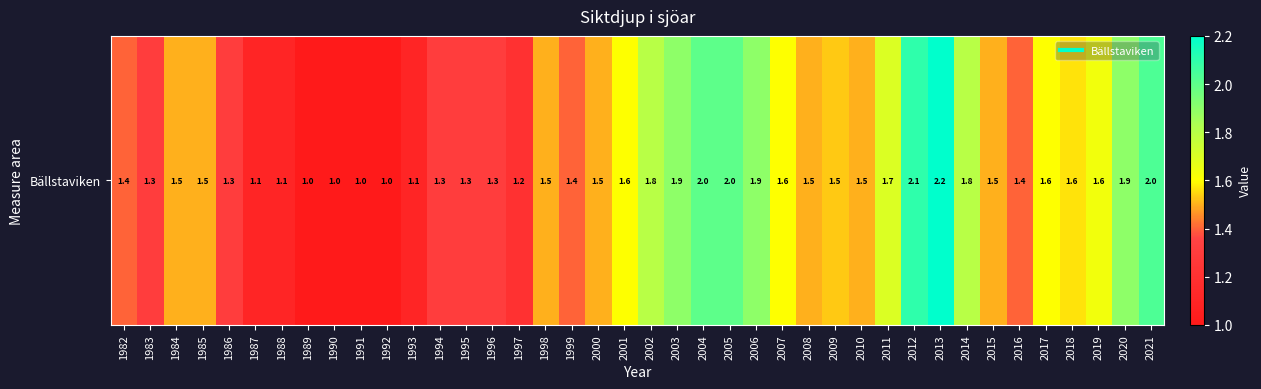

Rank the categories by value from highest to lowest.

2013, 2012, 2021, 2004, 2005, 2003, 2006, 2020, 2002, 2014, 2011, 2019, 2001, 2007, 2017, 2018, 2009, 1984, 1985, 1998, 2000, 2008, 2010, 2015, 1982, 1999, 2016, 1983, 1986, 1994, 1995, 1996, 1997, 1987, 1988, 1993, 1989, 1990, 1991, 1992